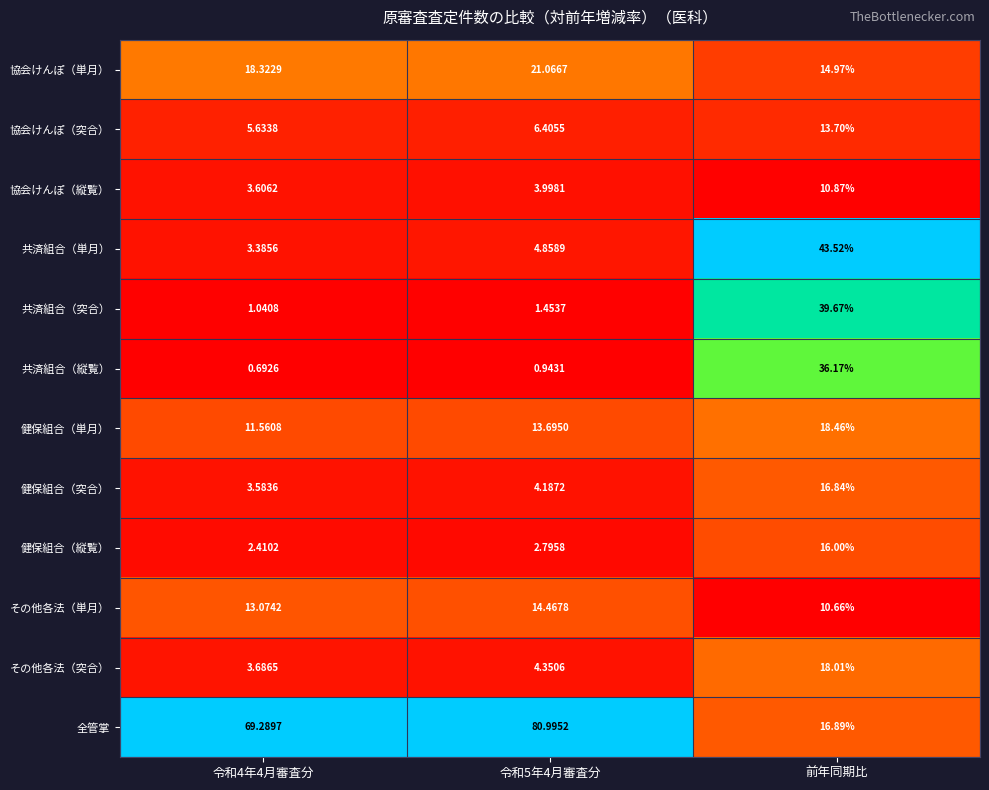

Which category has the lowest value in the その他各法（単月） series?

前年同期比